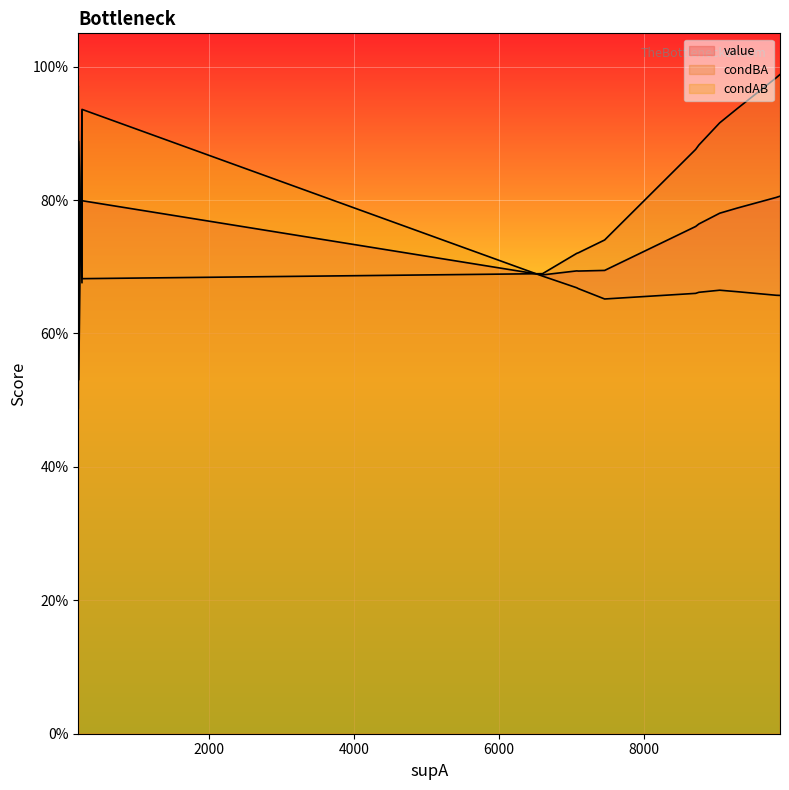

Which has a higher value, 3 or 1?

1